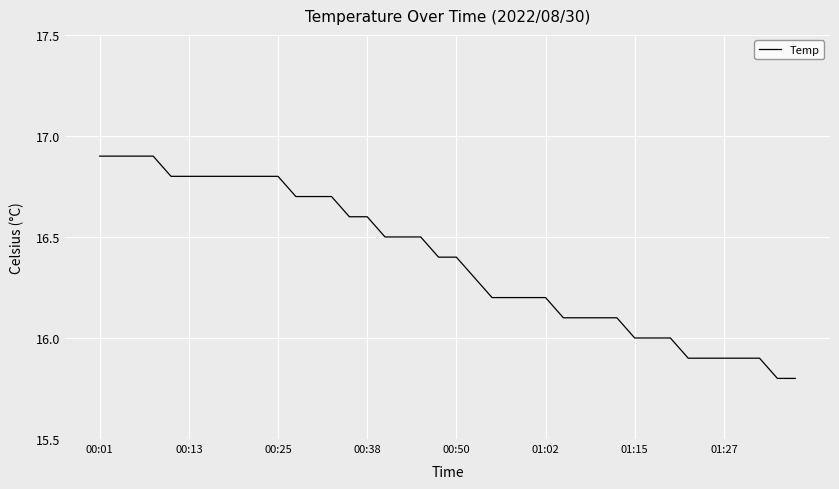

What is the minimum value shown in the chart?

15.8